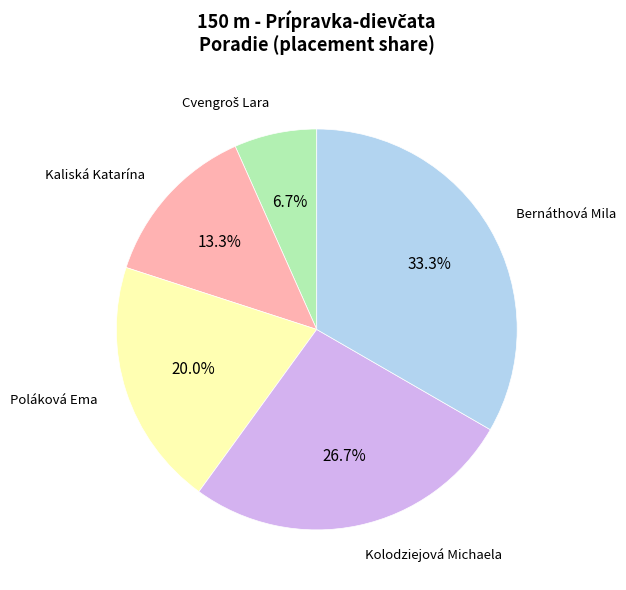

Does any single category account for the majority?

No